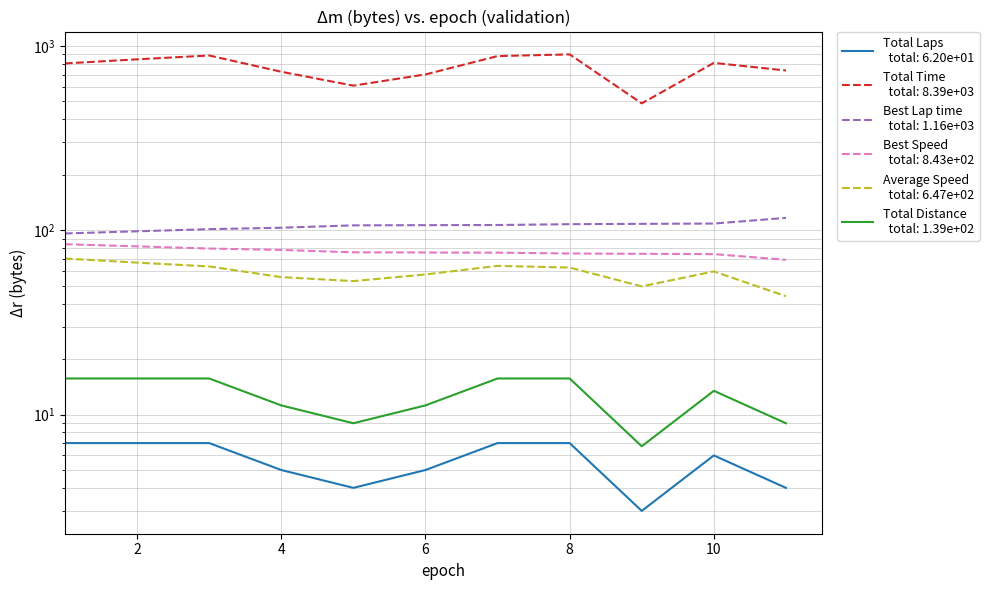

True or false: Total Time and Total Laps cross at least once.

False